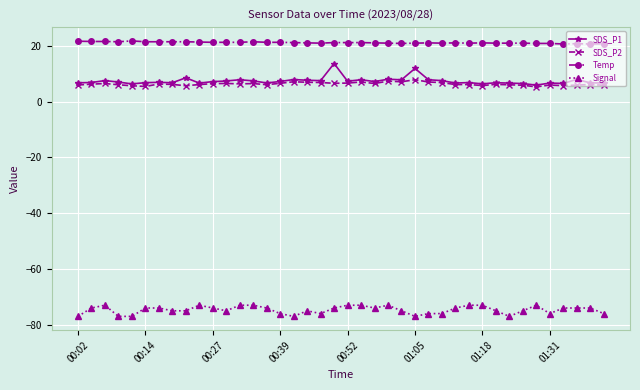

What is the lowest value of the SDS_P2 series?

5.3